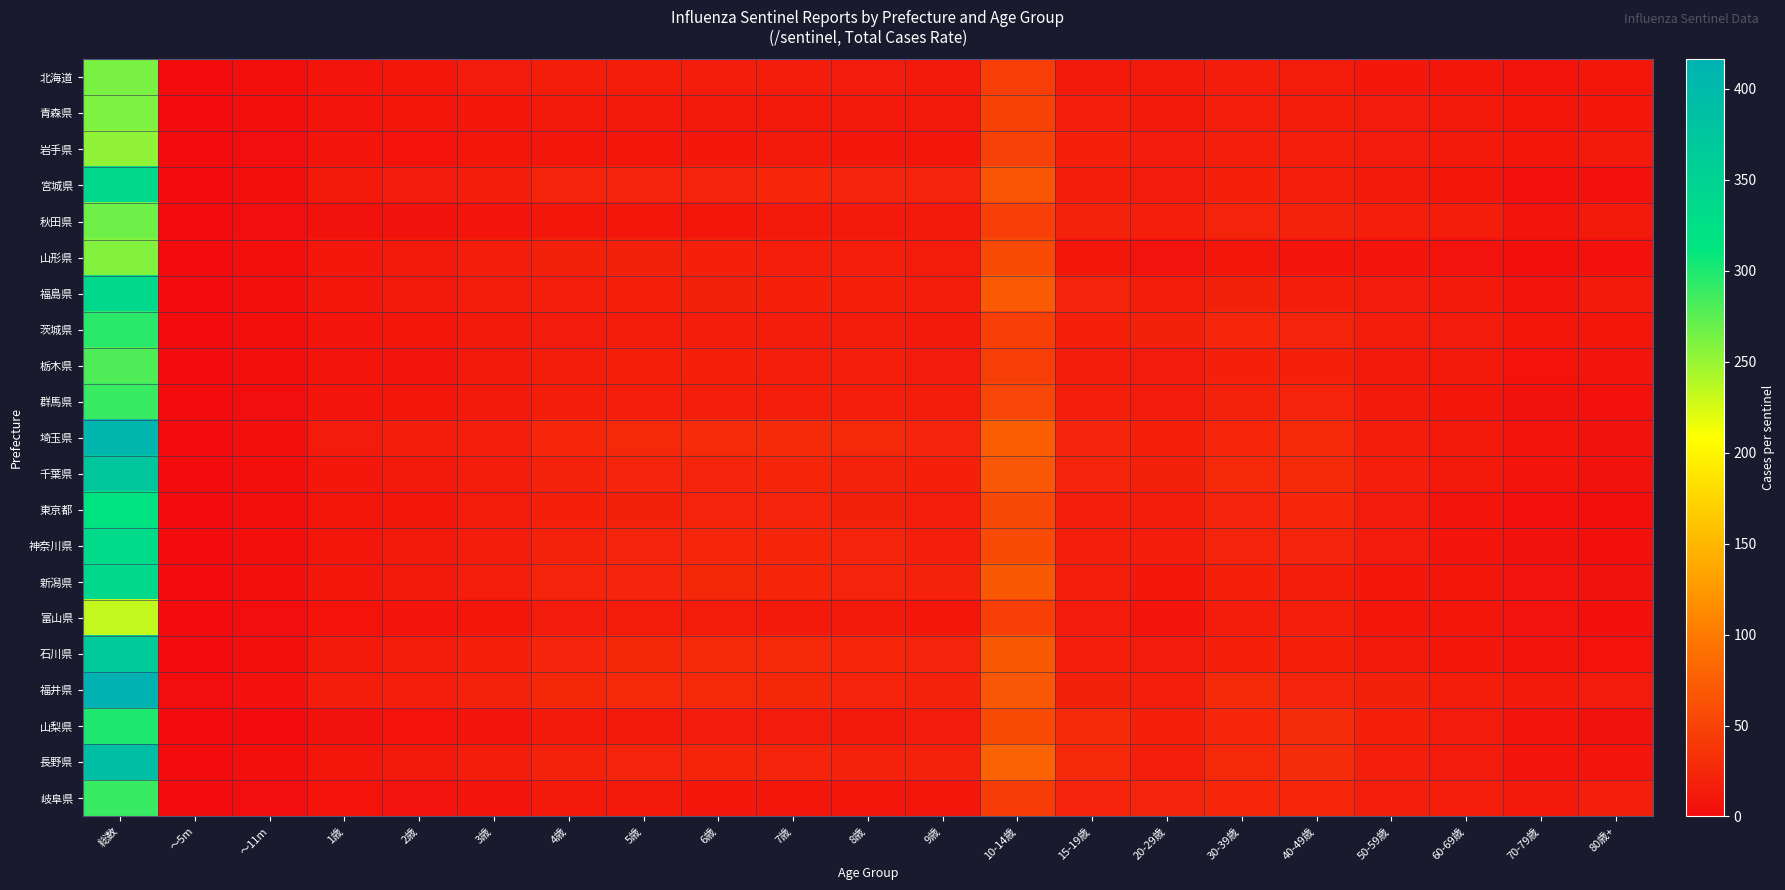

List the series in order of their peak value, lowest first.

富山県, 岩手県, 山形県, 青森県, 北海道, 秋田県, 栃木県, 岐阜県, 群馬県, 茨城県, 山梨県, 東京都, 神奈川県, 福島県, 新潟県, 宮城県, 石川県, 千葉県, 長野県, 埼玉県, 福井県